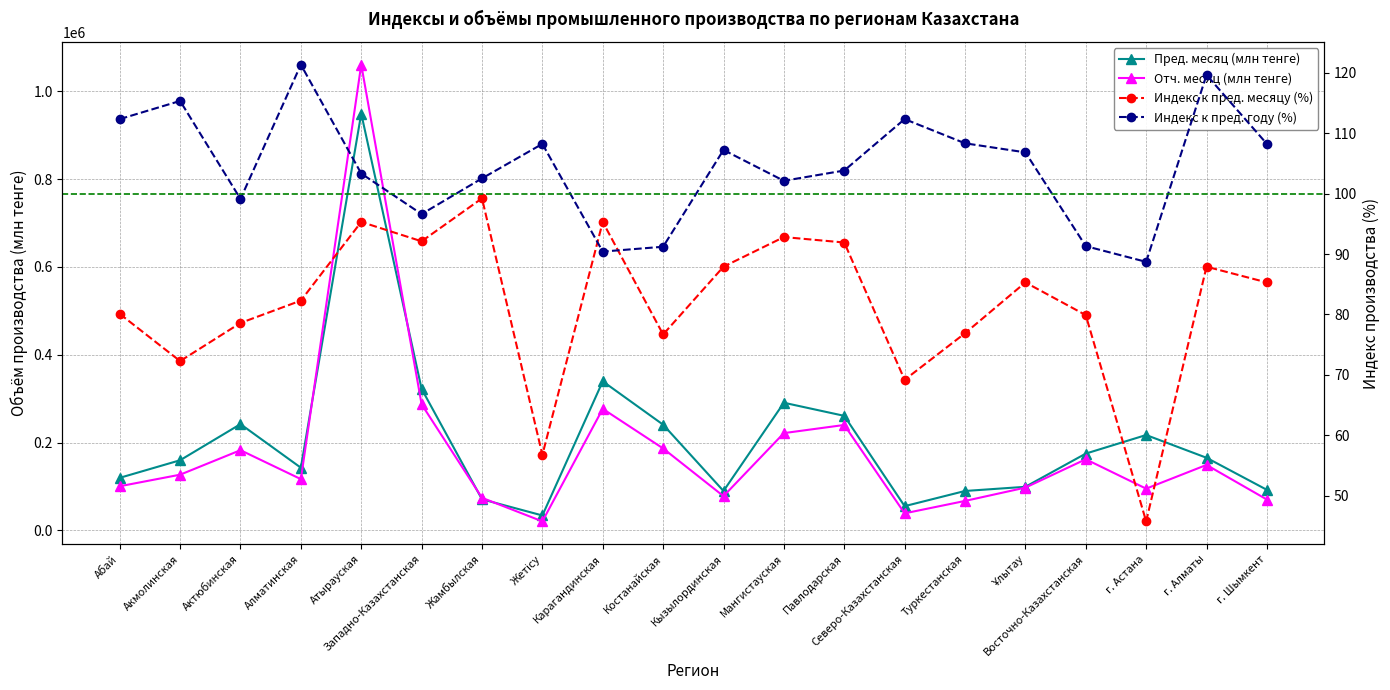

Reading left to right, what are all the values shown in this chart?

Пред. месяц (млн тенге): Абай=119742.3	Акмолинская=159796.6	Актюбинская=242071.6	Алматинская=142790.8	Атырауская=949541.5	Западно-Казахстанская=322299.1	Жамбылская=70862.9	Жетісу=34026.7	Карагандинская=339589.2	Костанайская=240819.2	Кызылординская=89814.0	Мангистауская=290783.3	Павлодарская=260926.0	Северо-Казахстанская=55219.8	Туркестанская=89792.4	Ұлытау=99303.3	Восточно-Казахстанская=174957.1	г. Астана=217262.9	г. Алматы=165444.7	г. Шымкент=92379.9
Отч. месяц (млн тенге): Абай=100595.3	Акмолинская=126899.1	Актюбинская=182718.9	Алматинская=116800.5	Атырауская=1060880.4	Западно-Казахстанская=287120.2	Жамбылская=74253.0	Жетісу=20537.6	Карагандинская=276924.6	Костанайская=186689.0	Кызылординская=78035.0	Мангистауская=221605.1	Павлодарская=240167.5	Северо-Казахстанская=38872.2	Туркестанская=67105.8	Ұлытау=97476.3	Восточно-Казахстанская=162030.3	г. Астана=95086.6	г. Алматы=149136.4	г. Шымкент=70271.9
Индекс к пред. месяцу (%): Абай=80.1	Акмолинская=72.3	Актюбинская=78.6	Алматинская=82.3	Атырауская=95.3	Западно-Казахстанская=92.1	Жамбылская=99.2	Жетісу=56.8	Карагандинская=95.3	Костанайская=76.7	Кызылординская=87.9	Мангистауская=92.8	Павлодарская=91.9	Северо-Казахстанская=69.2	Туркестанская=76.9	Ұлытау=85.3	Восточно-Казахстанская=79.9	г. Астана=45.8	г. Алматы=87.9	г. Шымкент=85.3
Индекс к пред. году (%): Абай=112.3	Акмолинская=115.3	Актюбинская=99.1	Алматинская=121.3	Атырауская=103.3	Западно-Казахстанская=96.6	Жамбылская=102.5	Жетісу=108.2	Карагандинская=90.4	Костанайская=91.2	Кызылординская=107.2	Мангистауская=102.1	Павлодарская=103.8	Северо-Казахстанская=112.3	Туркестанская=108.3	Ұлытау=106.8	Восточно-Казахстанская=91.3	г. Астана=88.7	г. Алматы=119.6	г. Шымкент=108.2